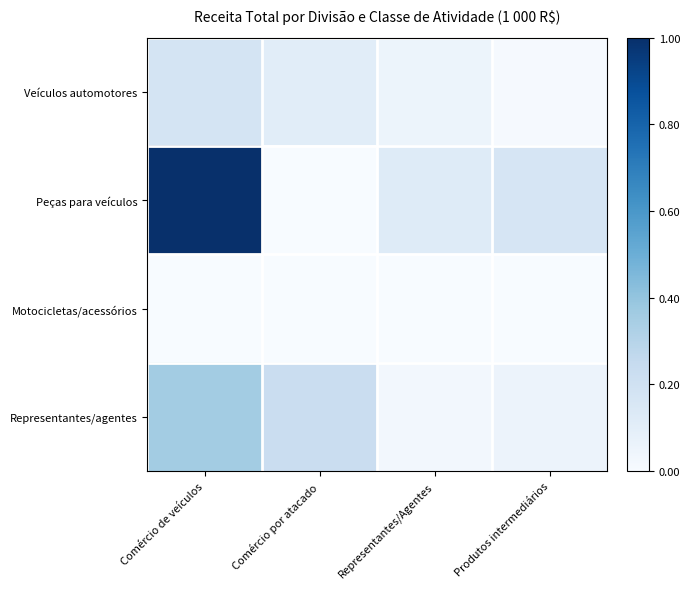

At which category does the chart reach its peak across all series?

Comércio de veículos